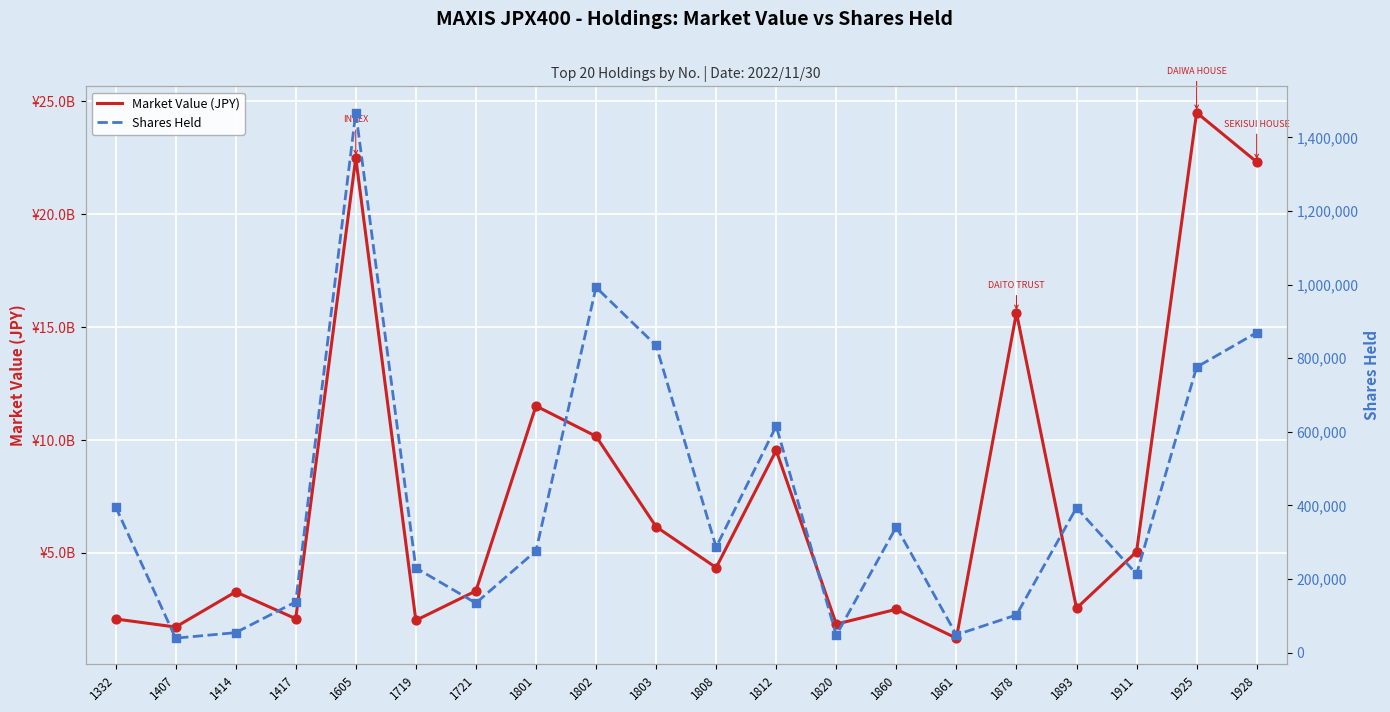

At how many categories does at least one series exceed 2351644403?

1